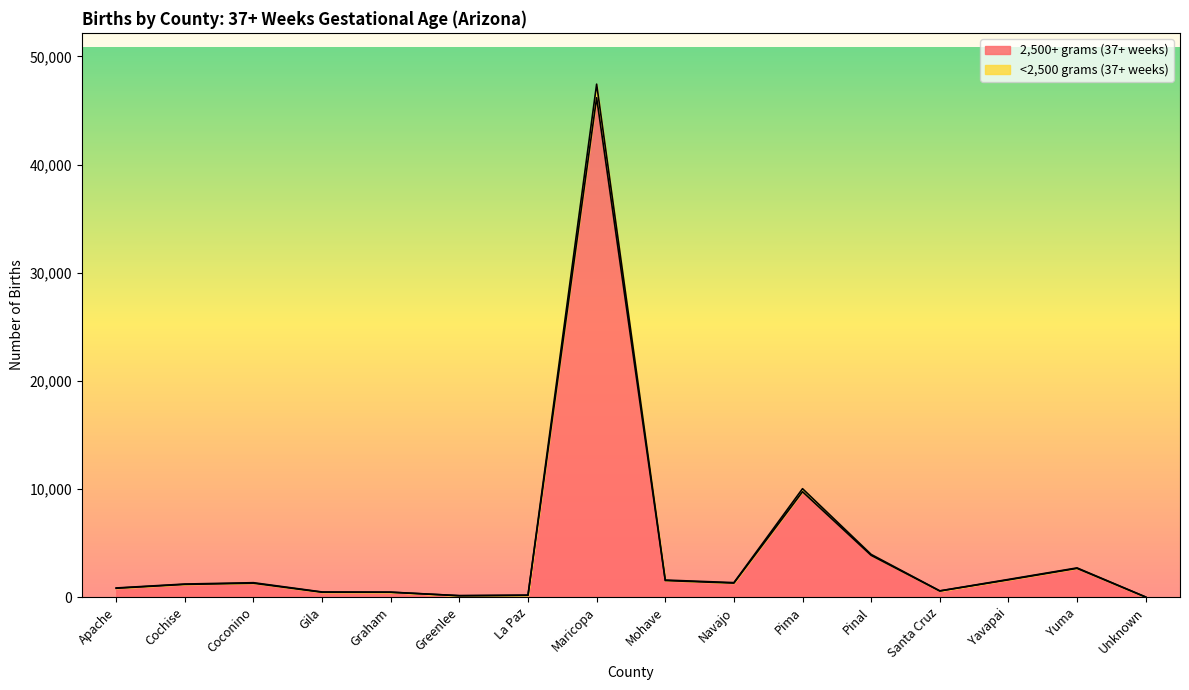

Which has a higher value, La Paz or Yavapai?

Yavapai